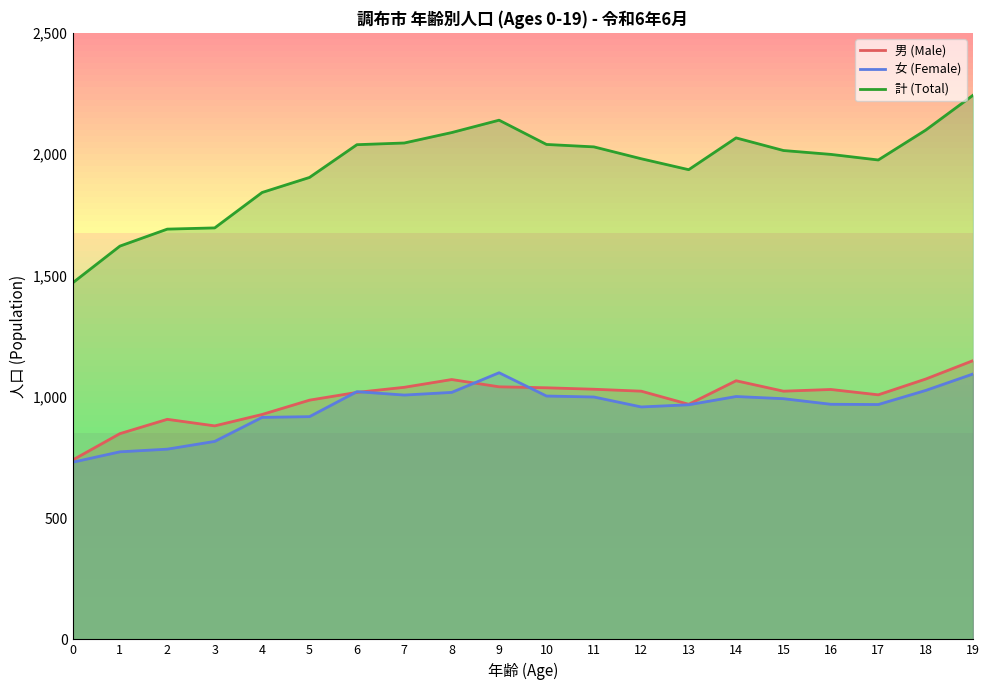

Does the chart display data point markers on the line(s)?

No